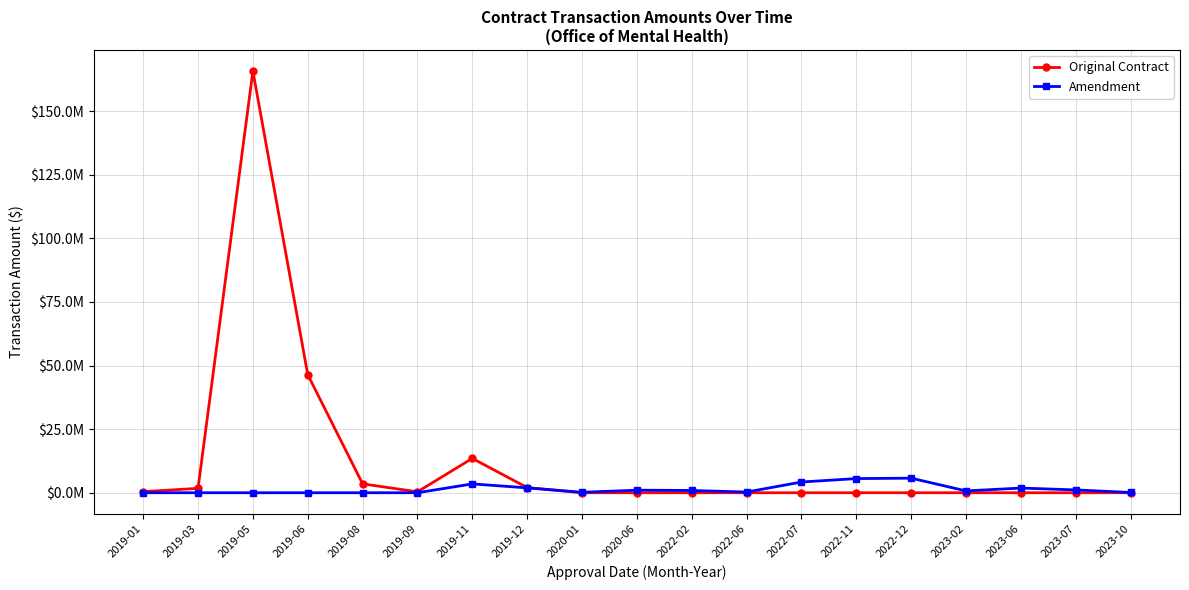

How many times do Amendment and Original Contract cross each other?

1